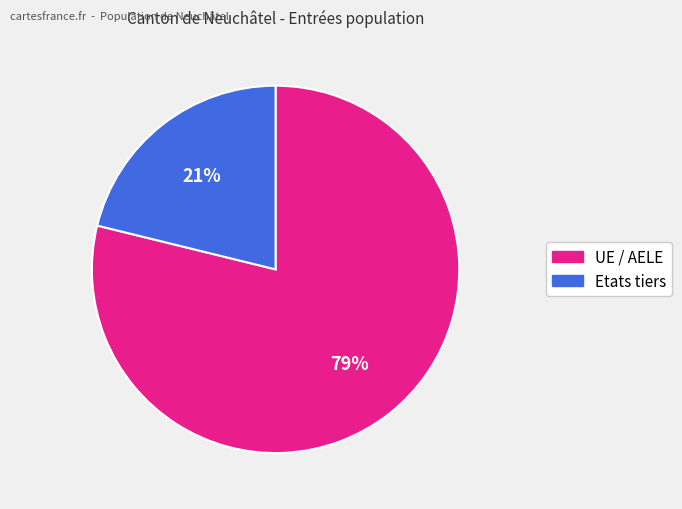

To the nearest percent, what is the difference between the UE / AELE and Etats tiers slice percentages?

58%